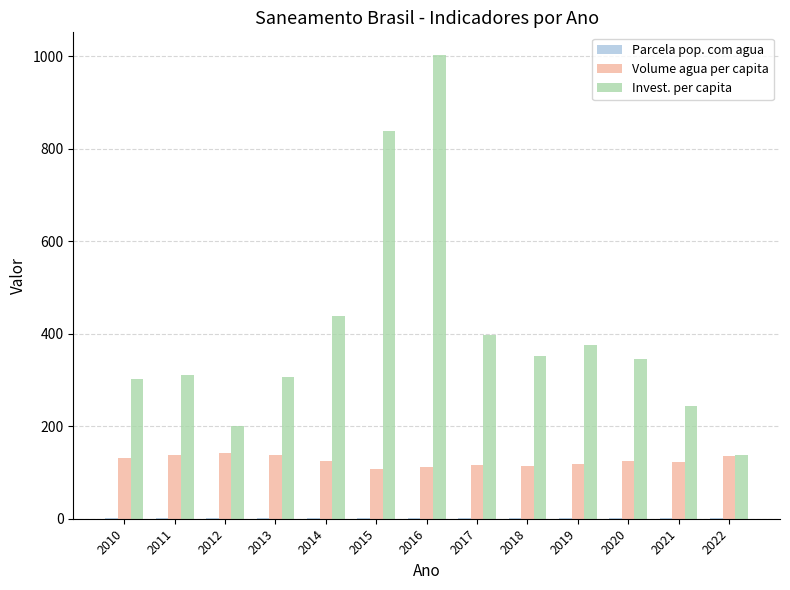

Between 2016 and 2019, which series saw the biggest shift?

Invest. per capita